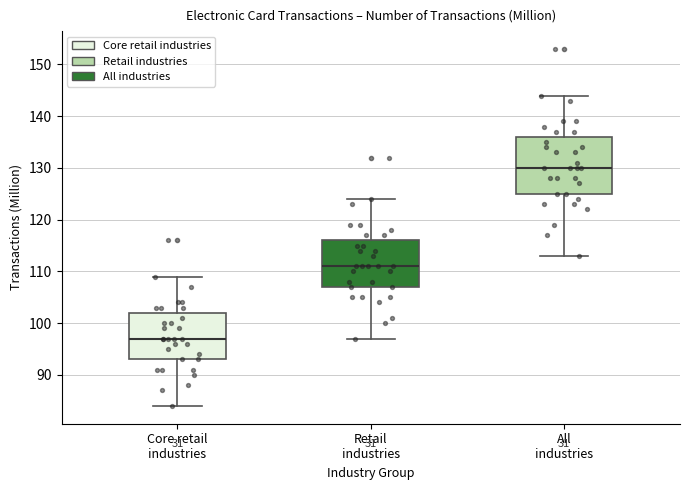

Comparing the boxes themselves (not the whiskers), which one is the tallest?

All industries